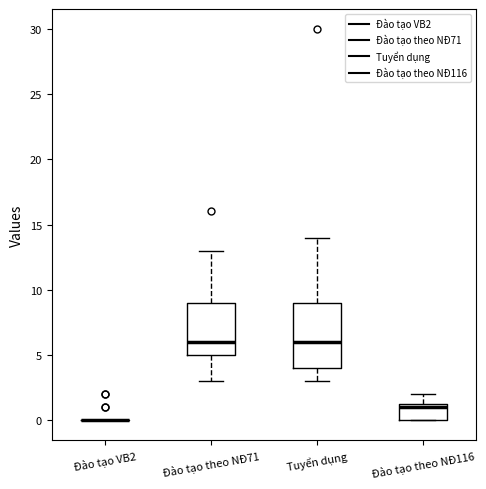

Reading left to right, read every box against the y-axis: the position of its median line, the range the box covers, and the ends of its whiskers. The values are not printed on the chart, so give them approximately, as read against the axis.

Đào tạo VB2: box collapsed to a line at 0.0, whiskers 0.0 to 0.0
Đào tạo theo NĐ71: median 6.0, box 5.0 to 9.0, whiskers 3.0 to 13.0
Tuyển dụng: median 6.0, box 4.0 to 9.0, whiskers 3.0 to 14.0
Đào tạo theo NĐ116: median 1.0, box 0.0 to 1.5, whiskers 0.0 to 2.0